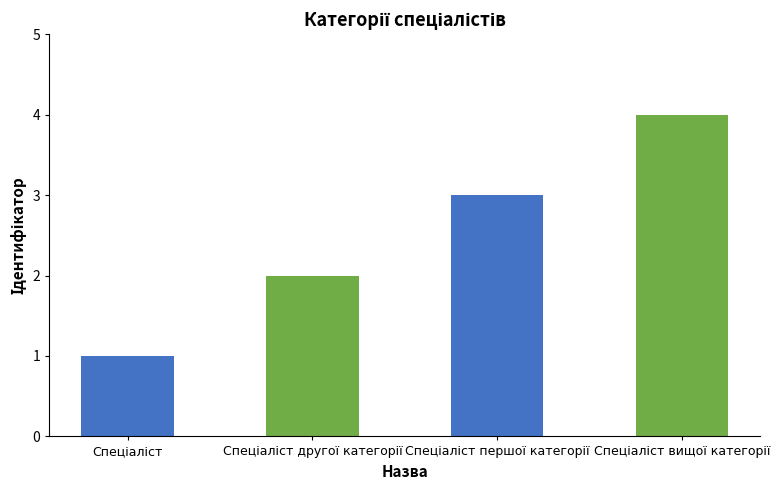

Reading left to right, list all the values displayed in this chart.

1	2	3	4